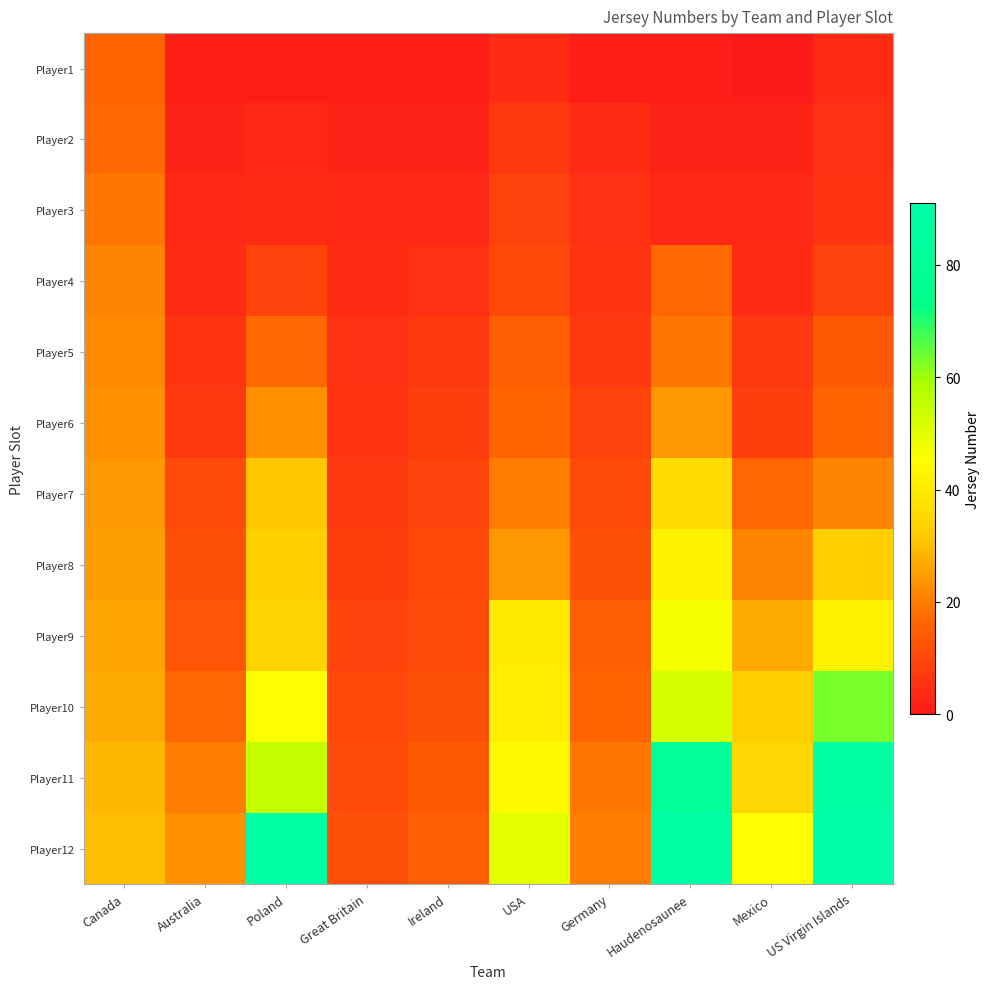

Which has a higher value, Germany or Australia?

Germany